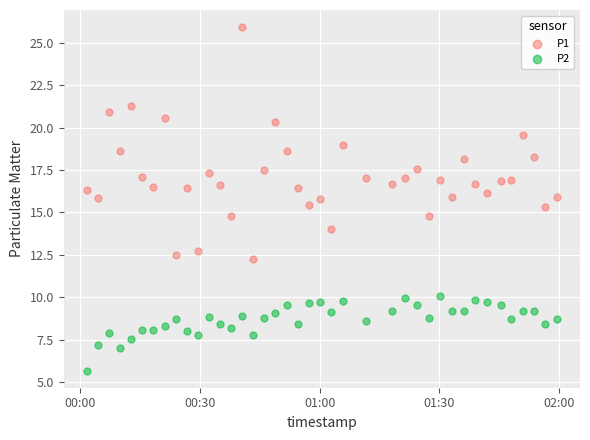

Which series reaches the minimum Y coordinate?

P2